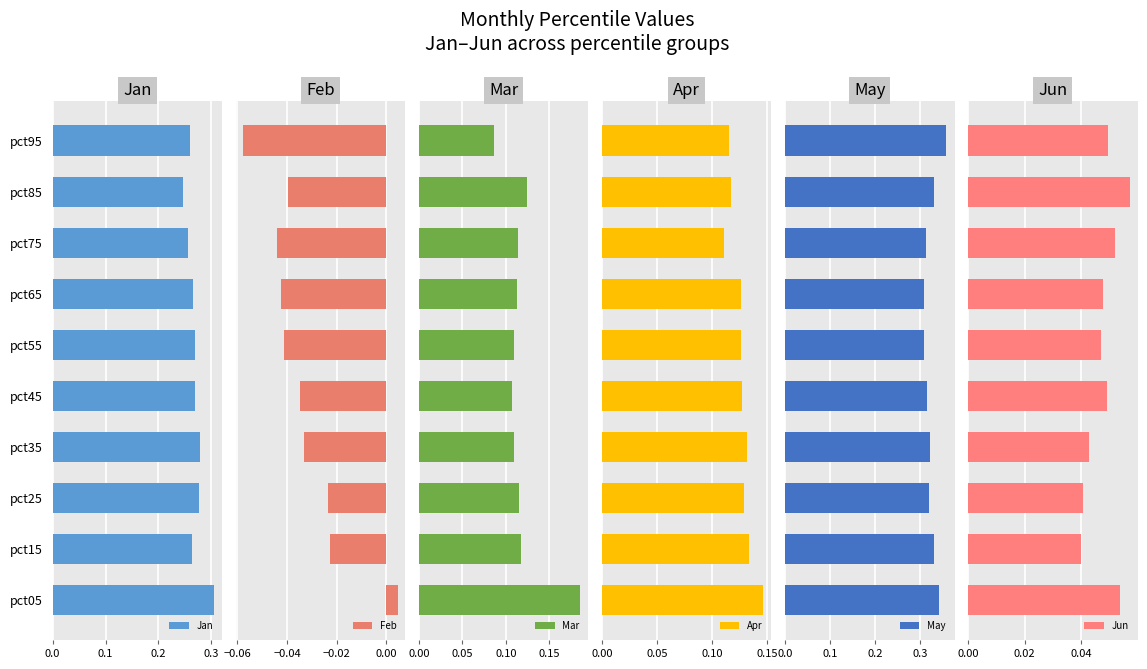

How many Mar values are between 0 and 1?

10